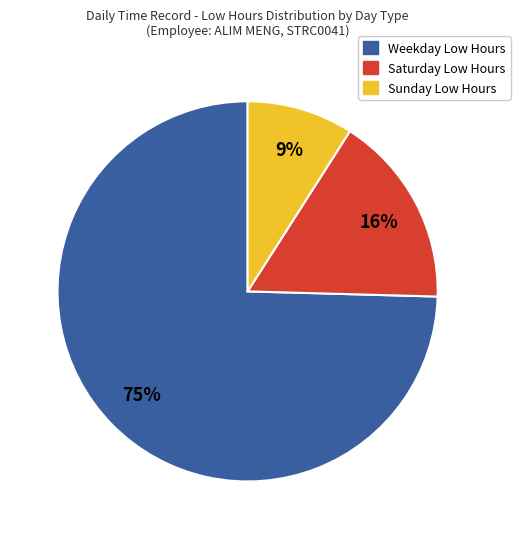

Combined, do Saturday Low Hours and Sunday Low Hours account for over 50%?

No